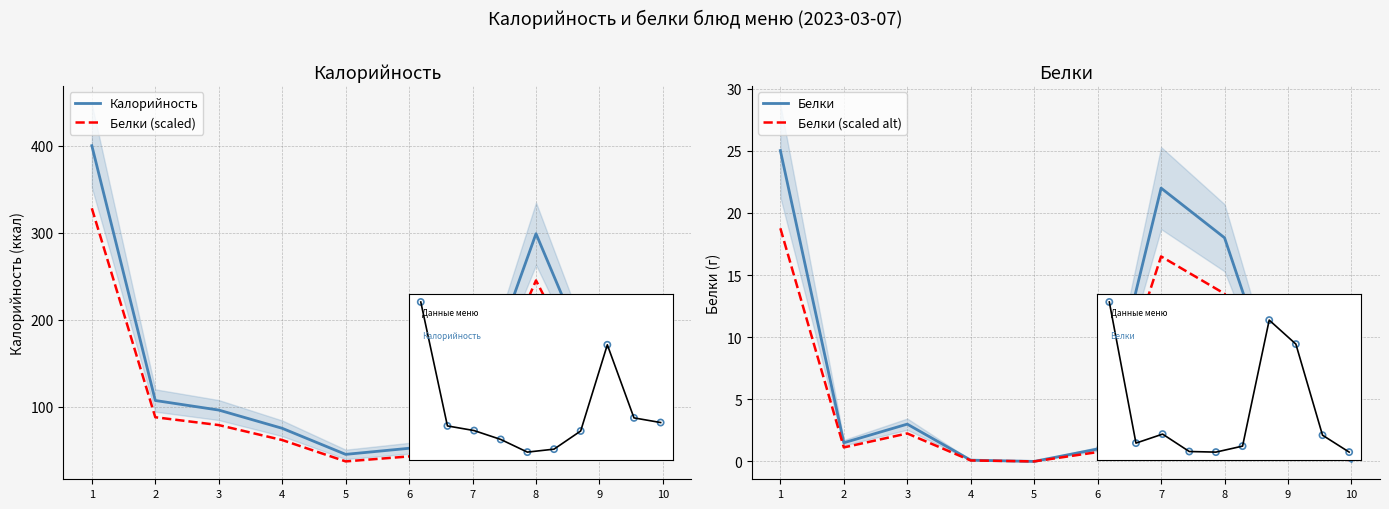

Which series has the widest spread of Y values?

Калорийность